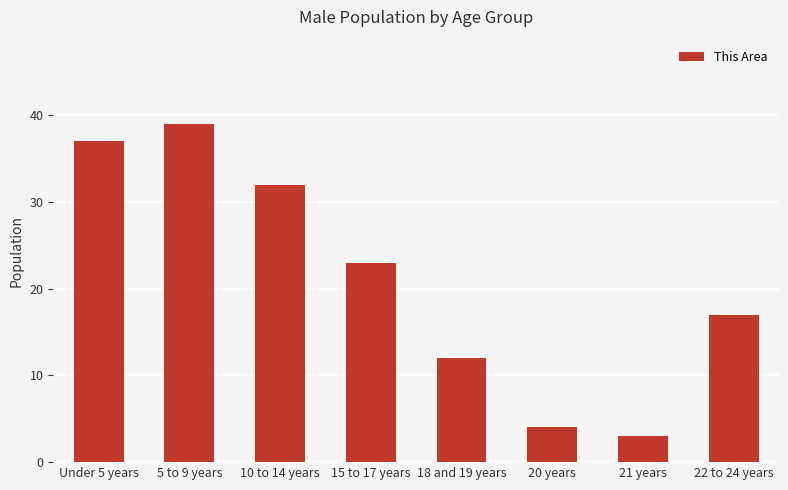

Count the number of data series in this chart.

1